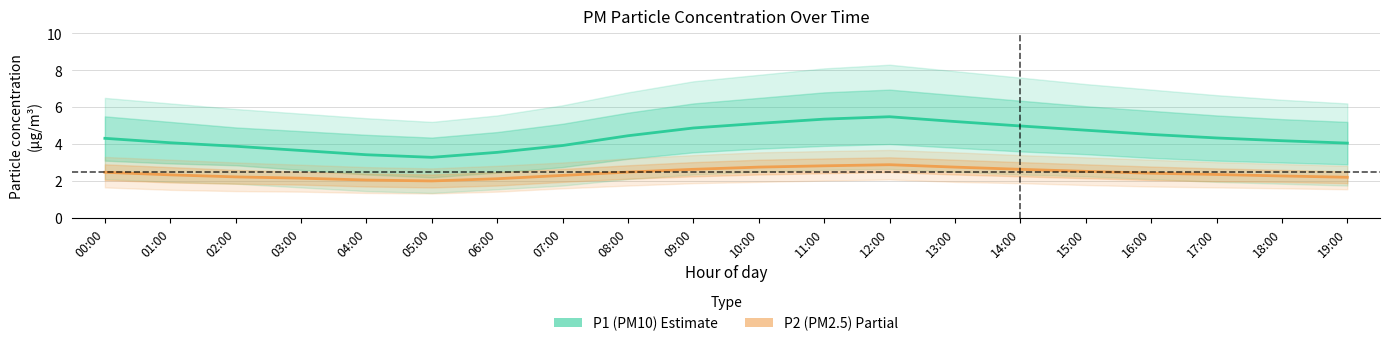

Rank the series at 15:00 from lowest to highest value.

P2 (PM2.5), P1 (PM10)